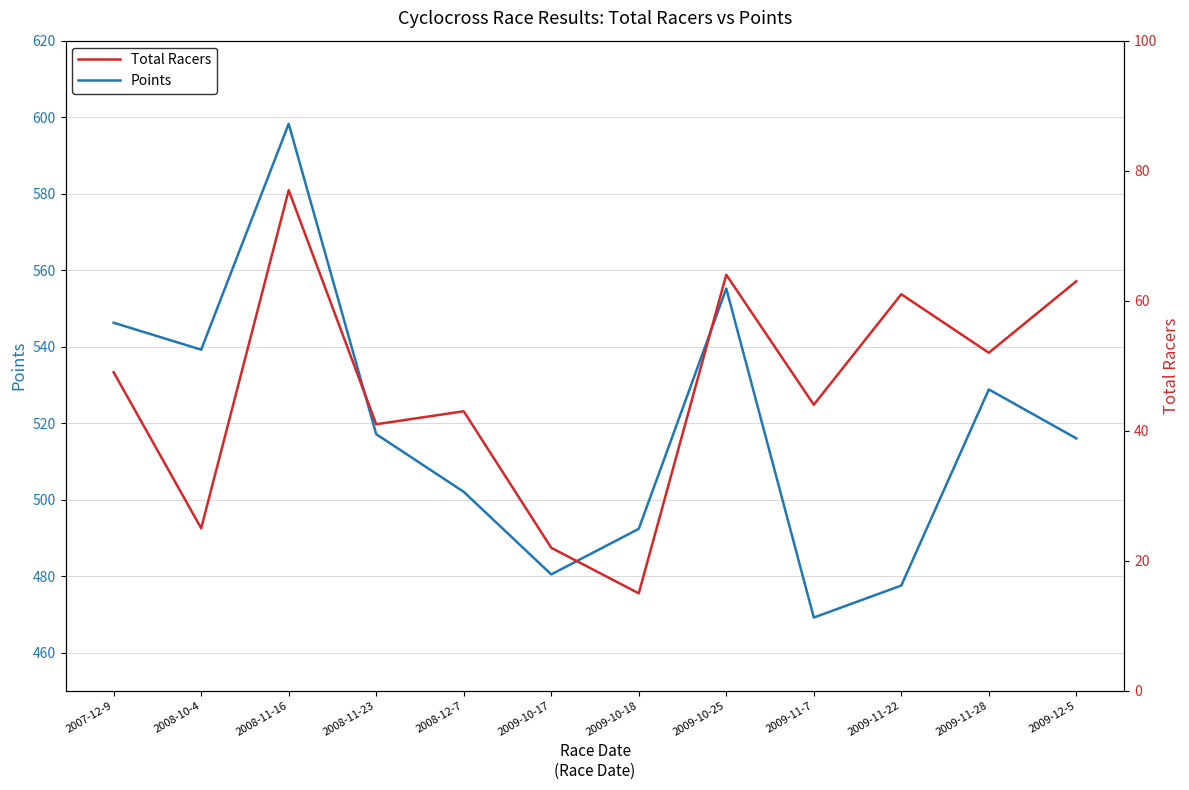

What are all the series names shown in the legend?

Points, Total Racers